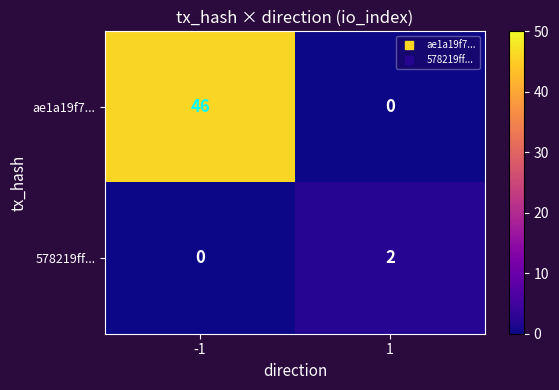

Reading left to right, list all the values displayed in this chart.

ae1a19f7...: -1=46	1=0
578219ff...: -1=0	1=2